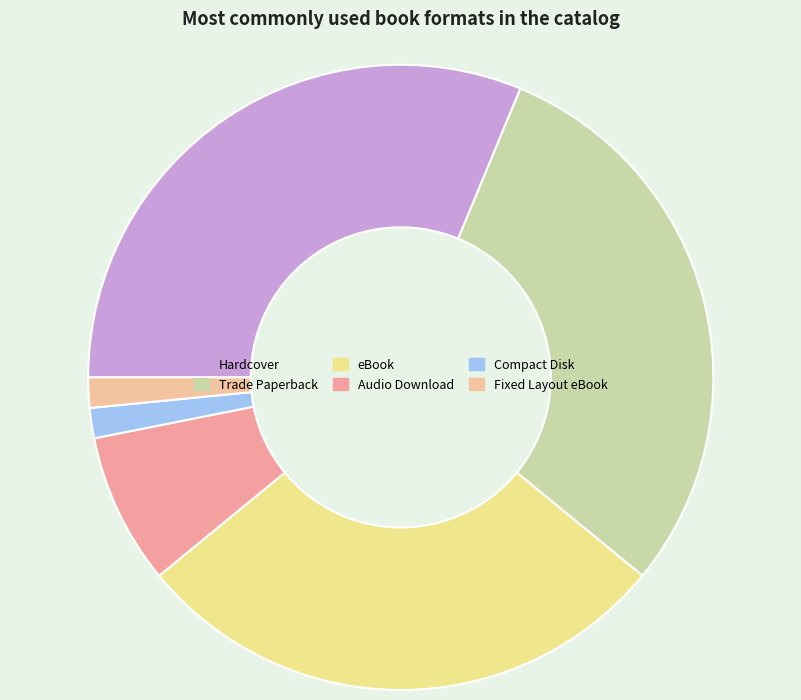

Is Hardcover the majority of the pie?

No